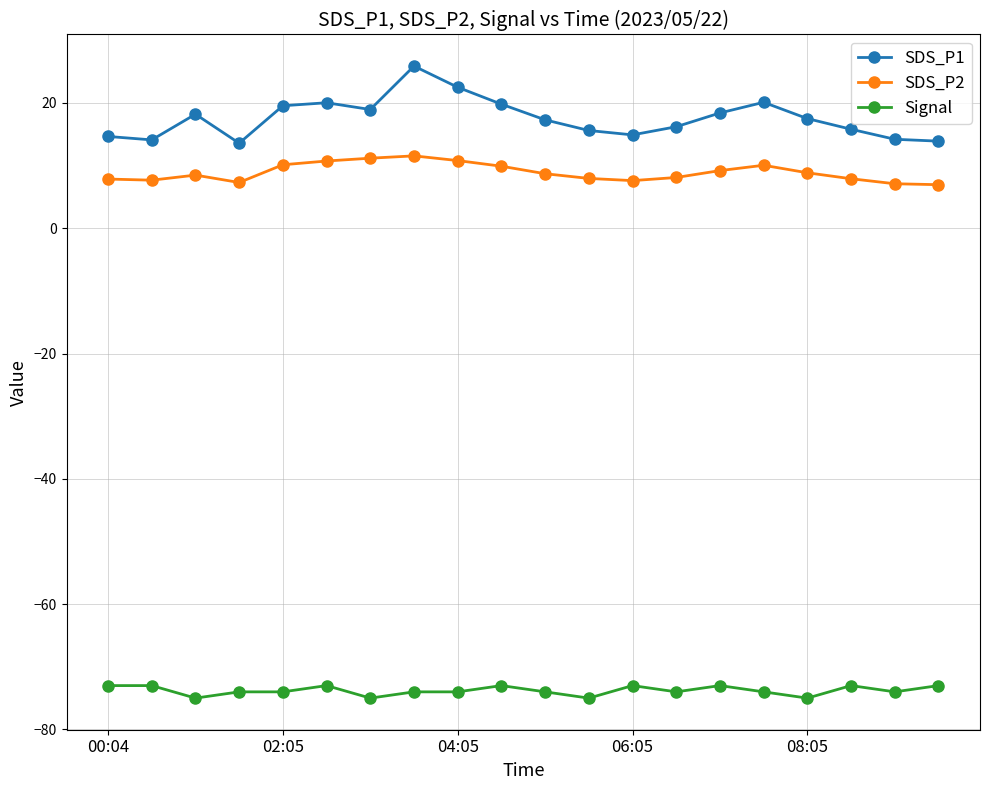

True or false: SDS_P2 and Signal intersect in this chart.

False